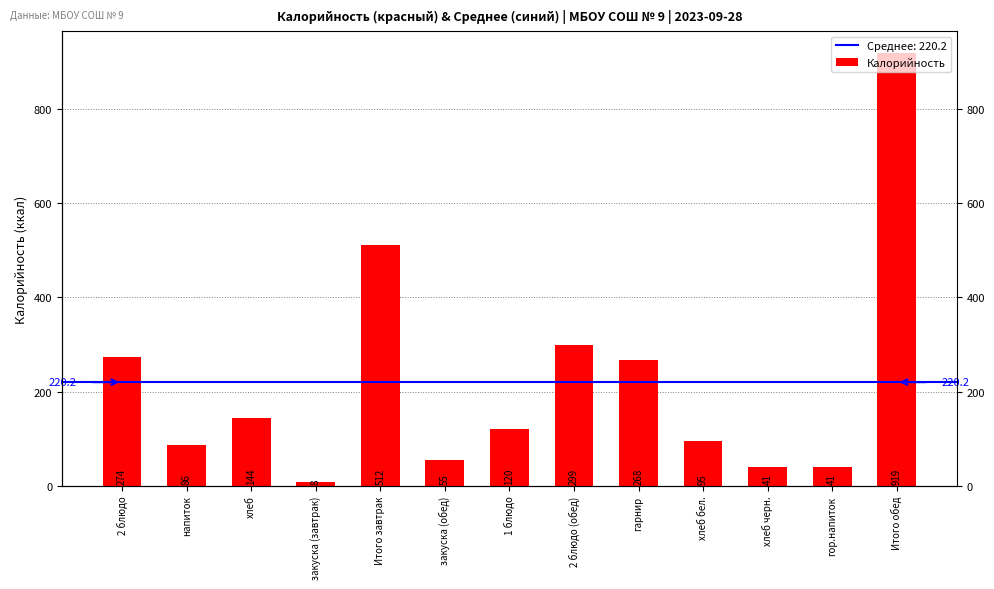

How many bars are there in total?

13